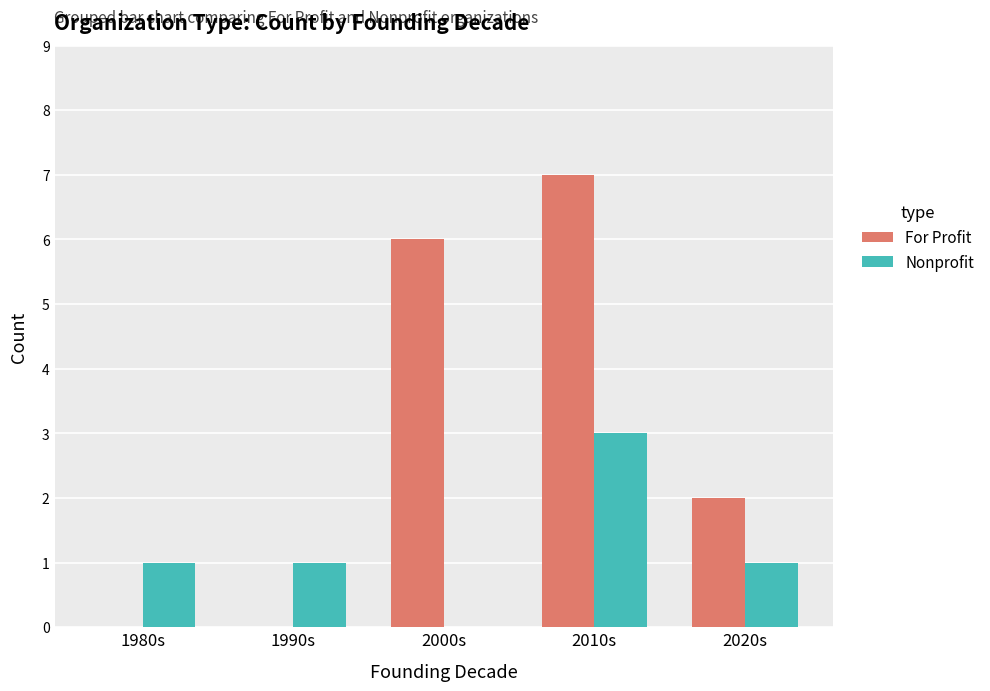

Which series changed the most between 1990s and 2000s?

For Profit